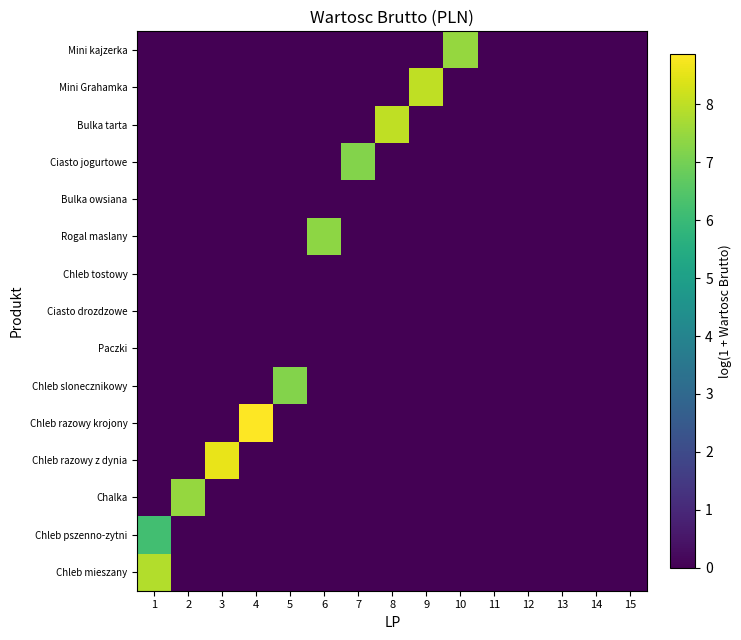

At how many categories does at least one series exceed 4?

10